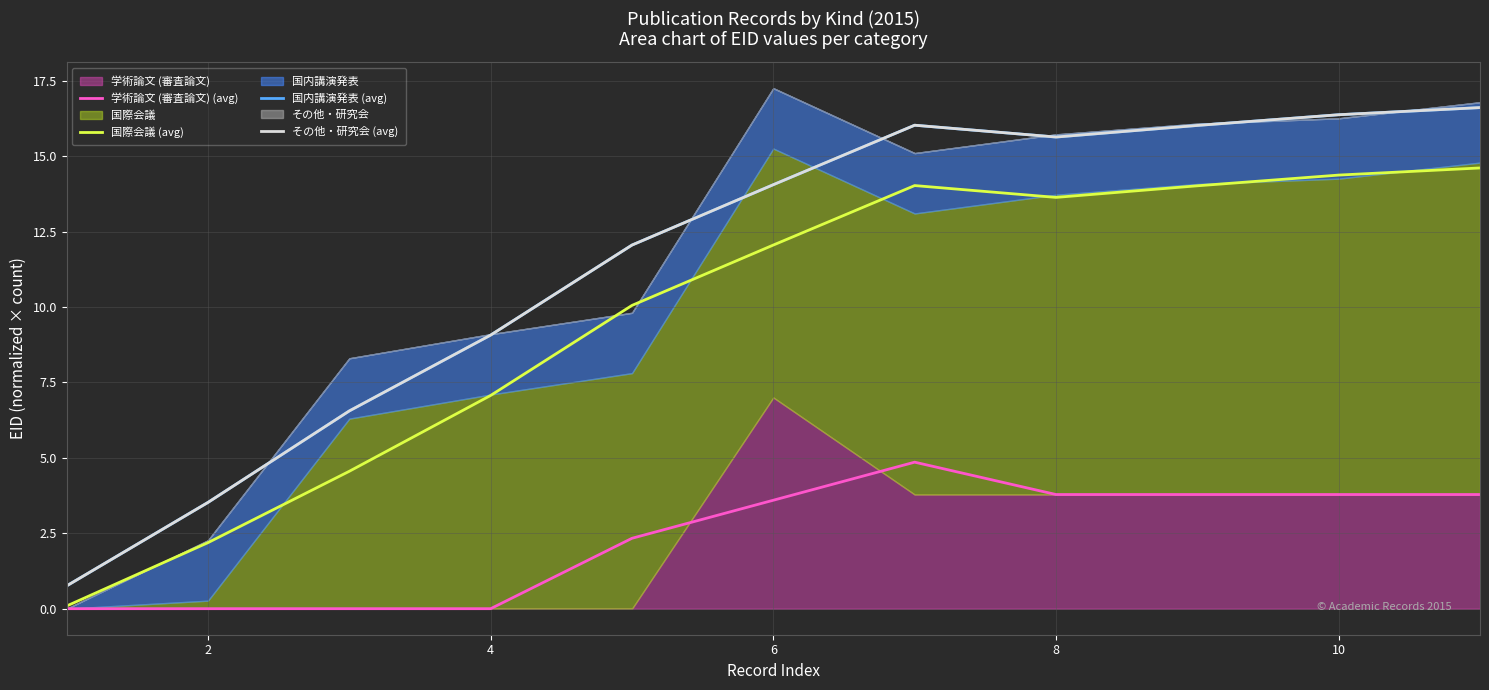

True or false: 国際会議 (avg) and 国内講演発表 (avg) cross at least once.

False